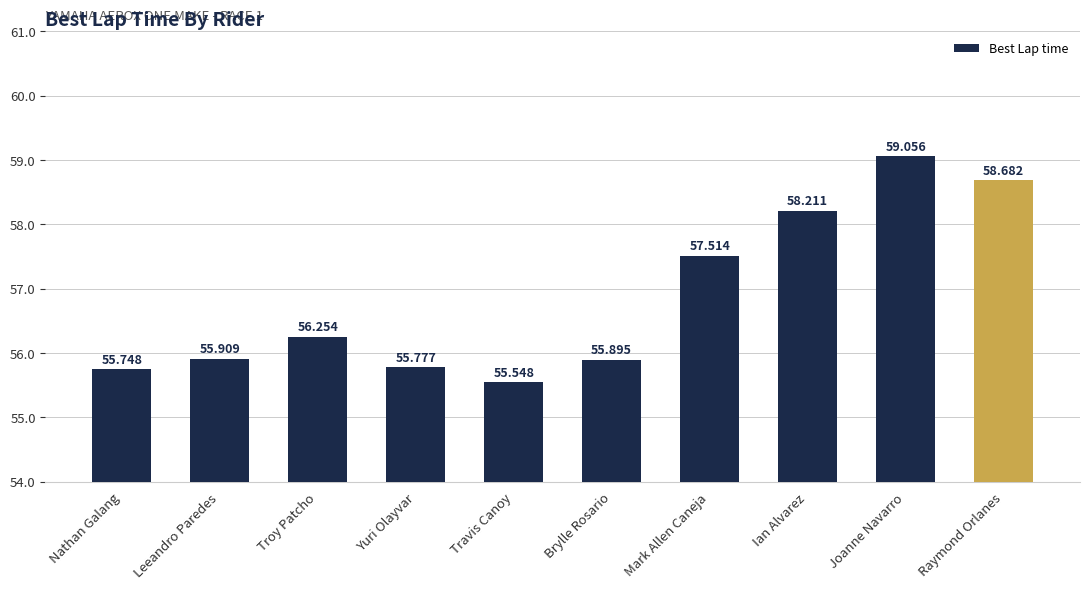

What is the difference between the second highest and minimum values?

3.1